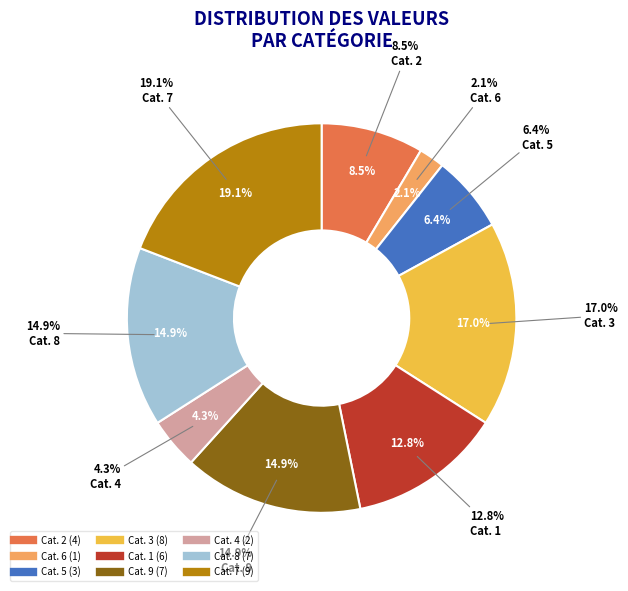

Is it true that 5 is 30% of the pie?

False